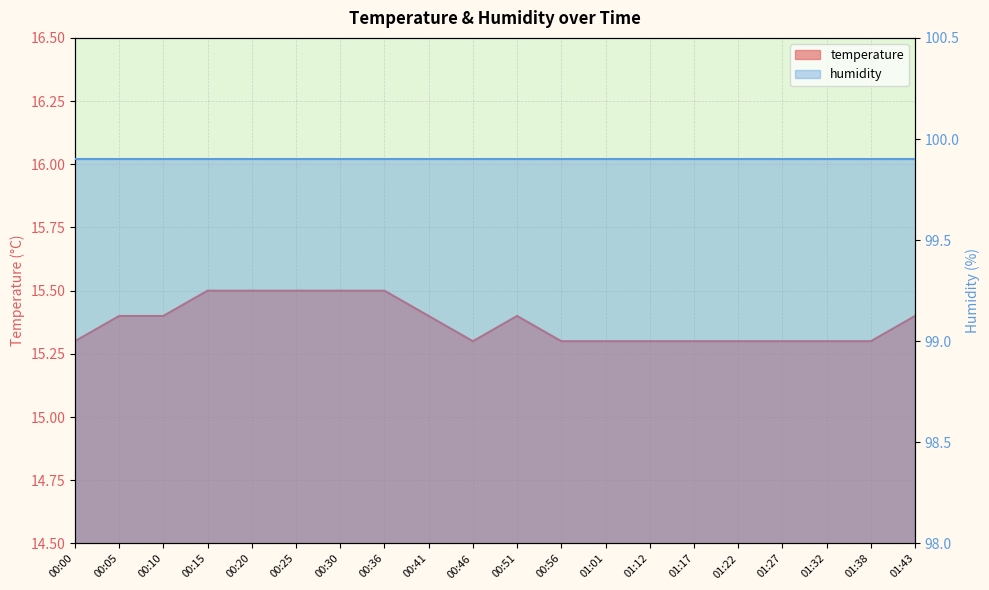

How many points are lower than both their immediate neighbors (excluding endpoints)?

1